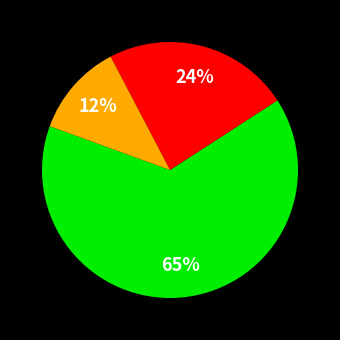

Is there a majority slice in this chart?

Yes